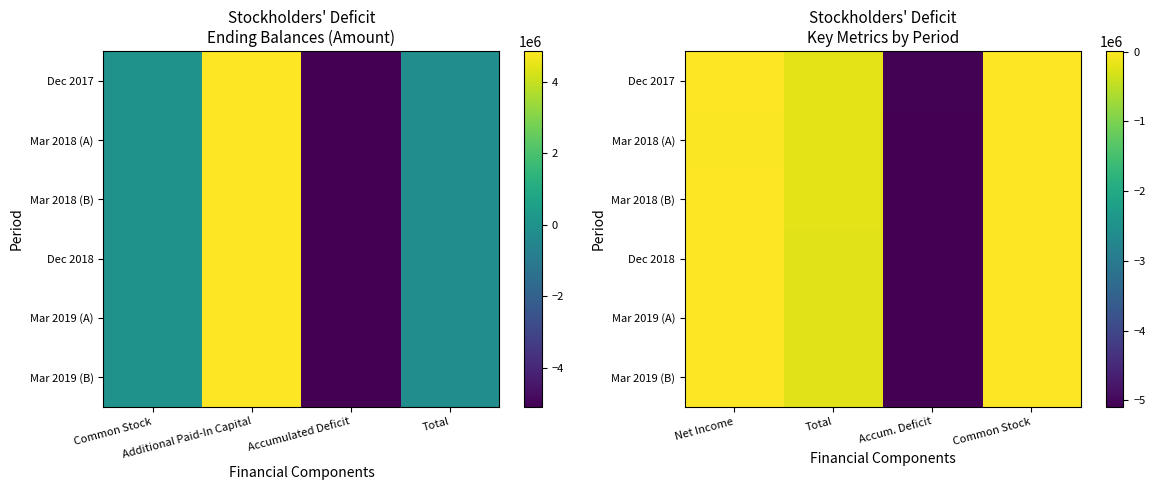

True or false: Mar 2018 (B) has a value of -1862803 at Accum. Deficit.

False